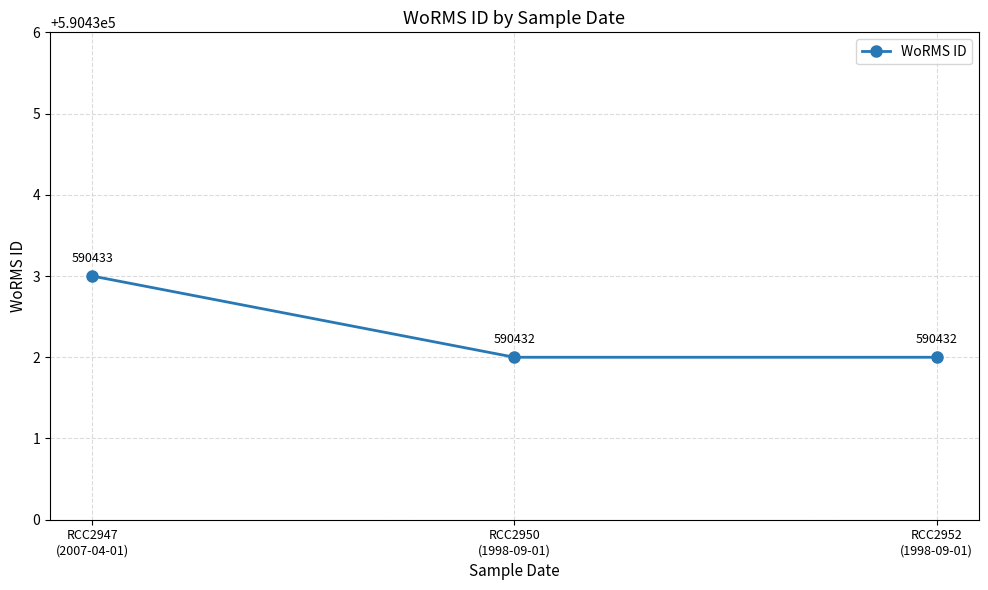

Reading left to right, what are all the values shown in this chart?

RCC2947
(2007-04-01)=590433	RCC2950
(1998-09-01)=590432	RCC2952
(1998-09-01)=590432